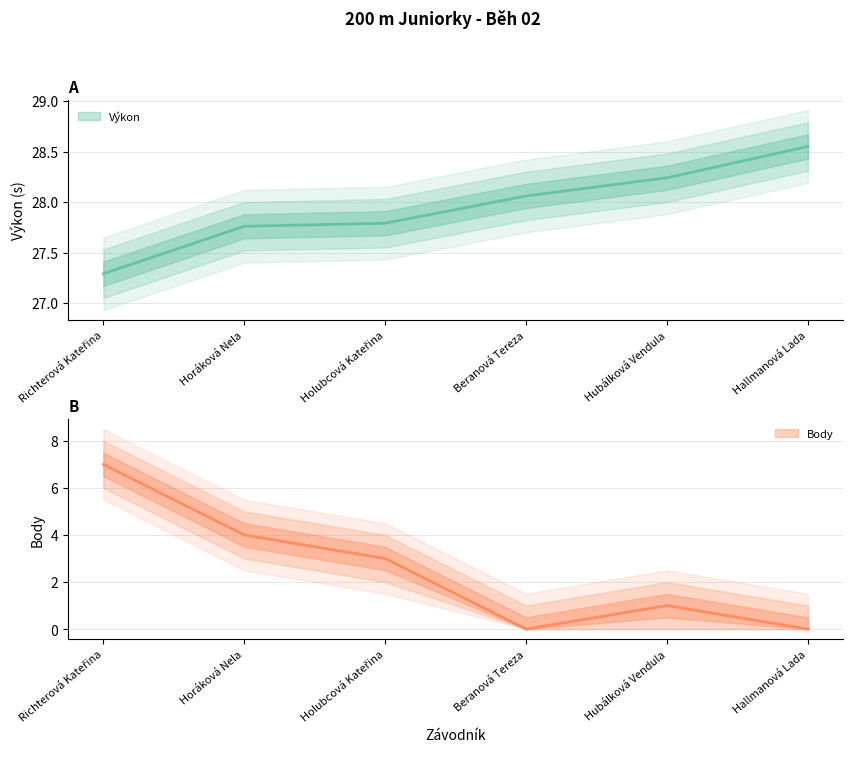

Rank the series by their maximum value, from highest to lowest.

Výkon, Body